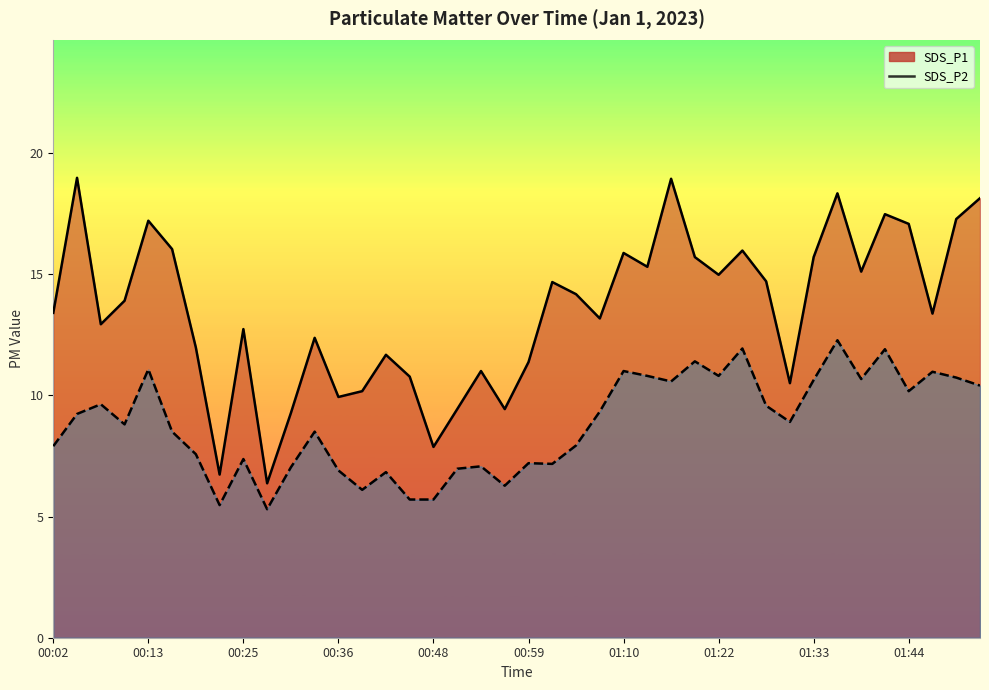

What is the label of the 12th point from the left?

00:34